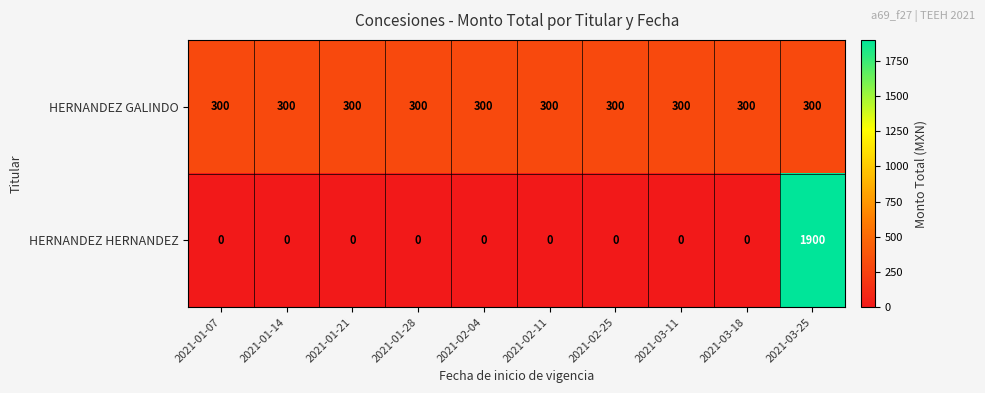

Rank the series by their maximum value, from lowest to highest.

HERNANDEZ GALINDO, HERNANDEZ HERNANDEZ